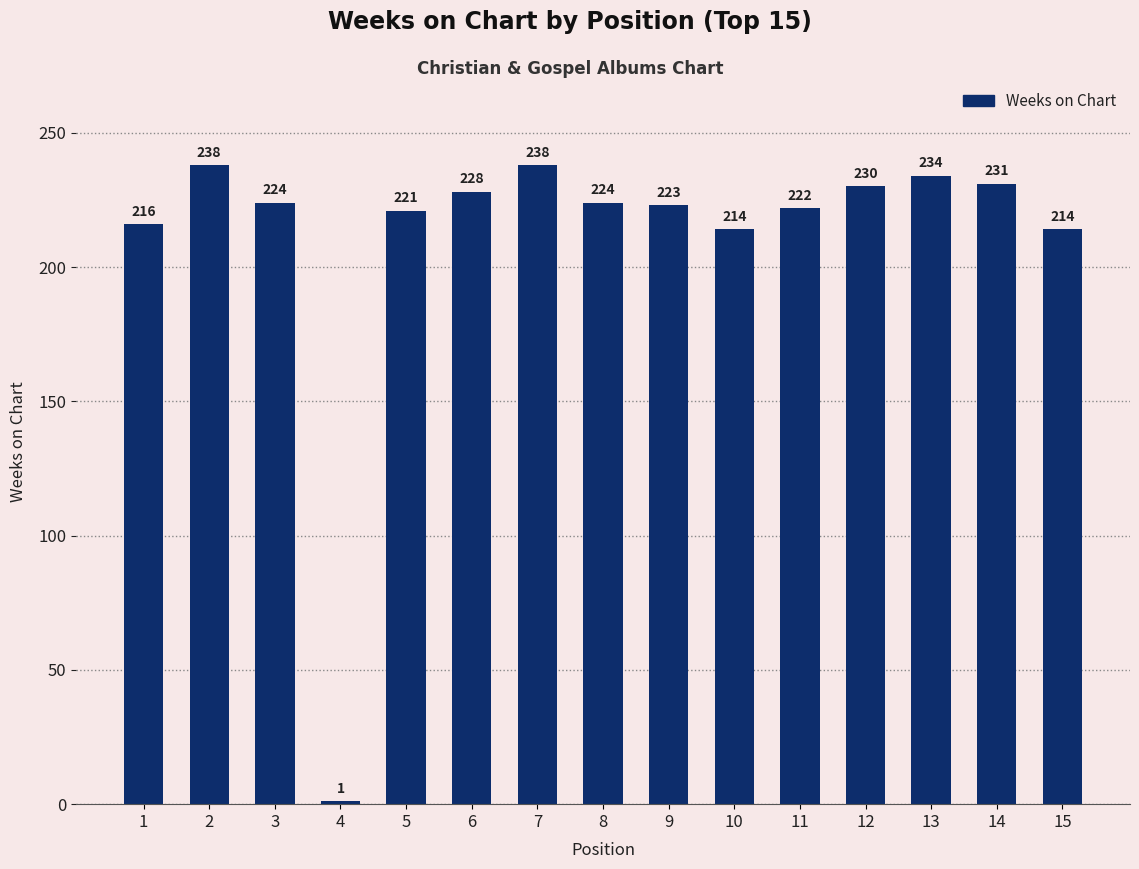

What is the minimum value shown in the chart?

1